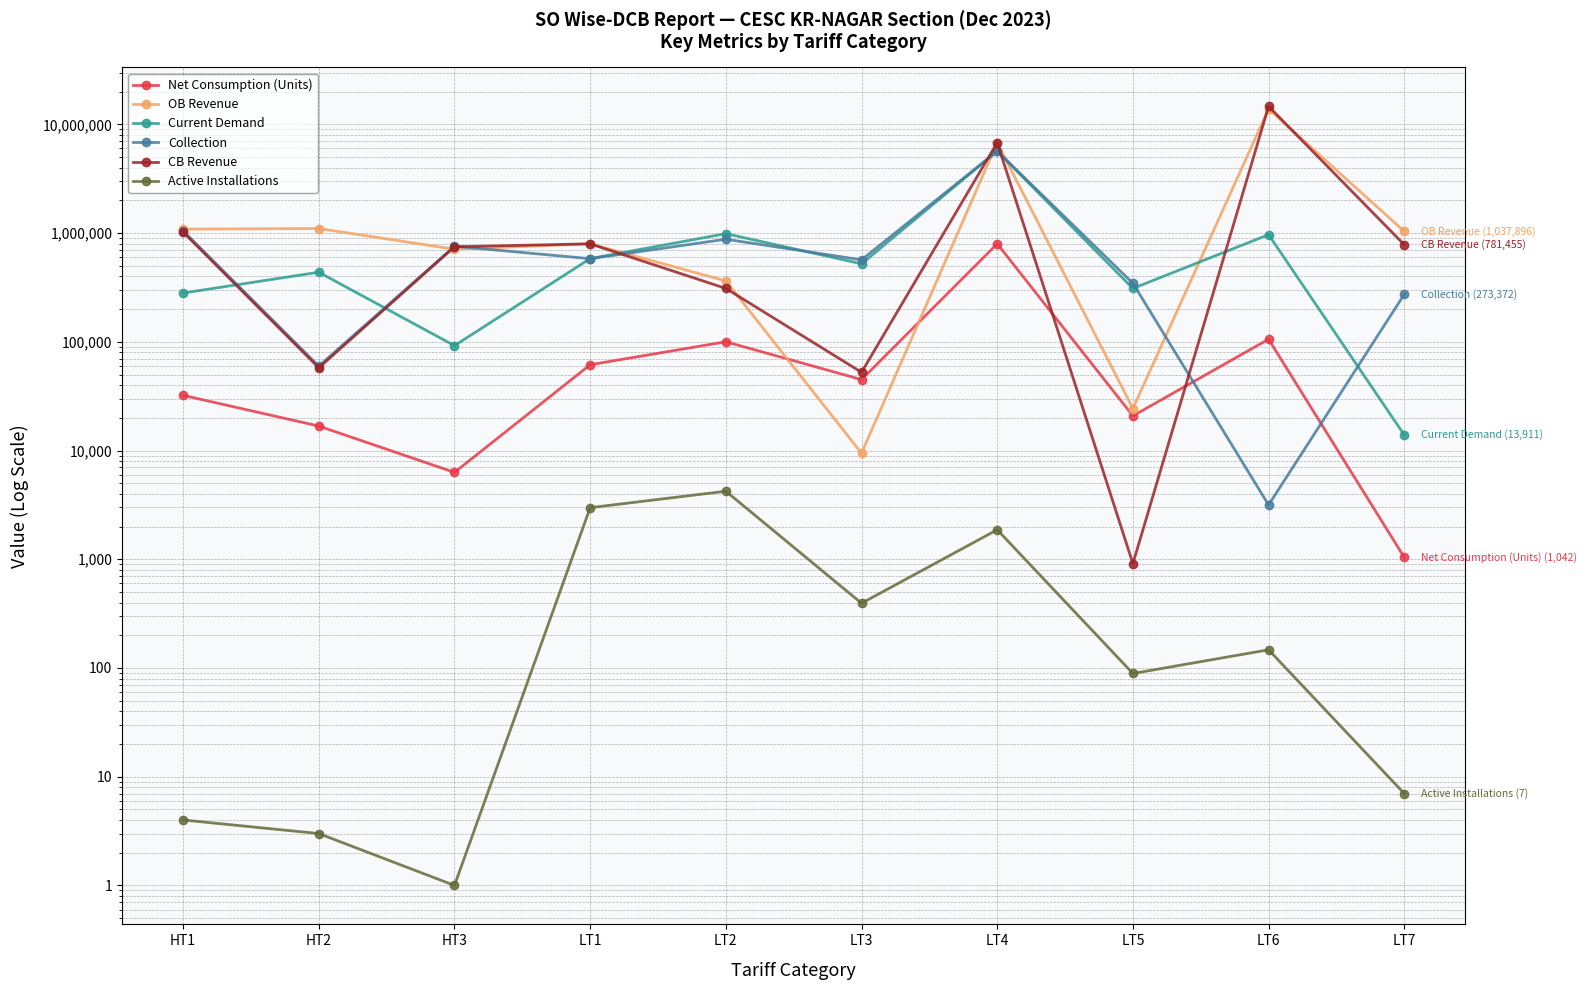

Count the number of data series in this chart.

6